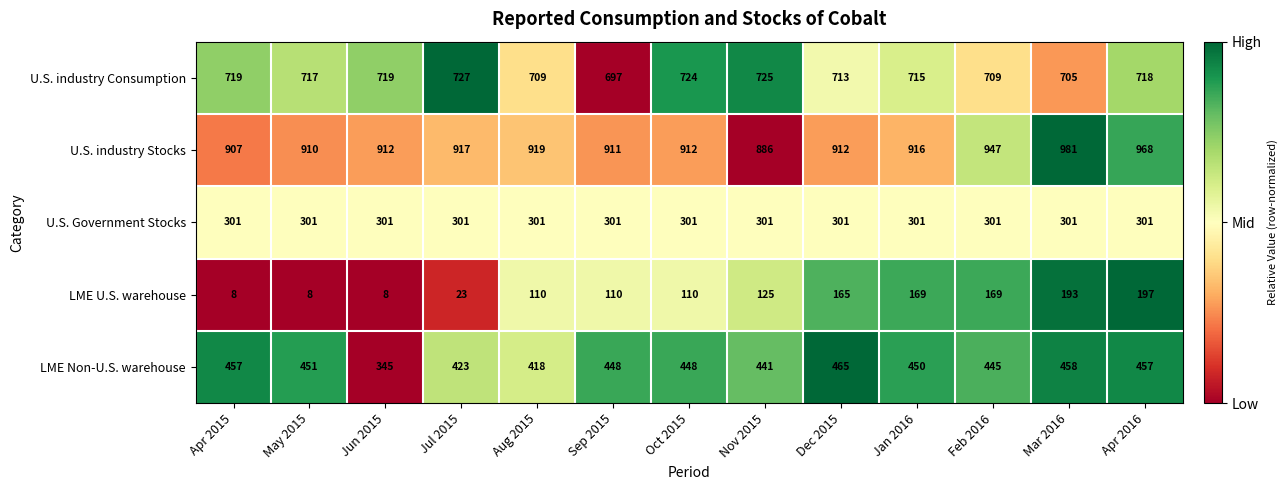

List the series in order of their peak value, lowest first.

LME U.S. warehouse, U.S. Government Stocks, LME Non-U.S. warehouse, U.S. industry Consumption, U.S. industry Stocks